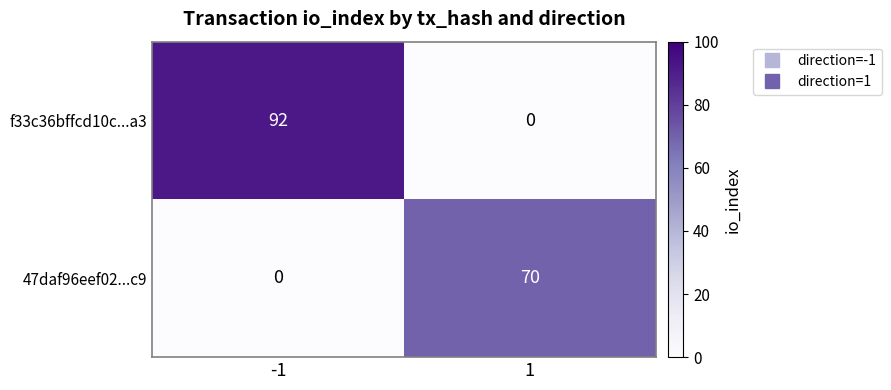

Between -1 and 1, which series saw the biggest shift?

f33c36bffcd10c...a3